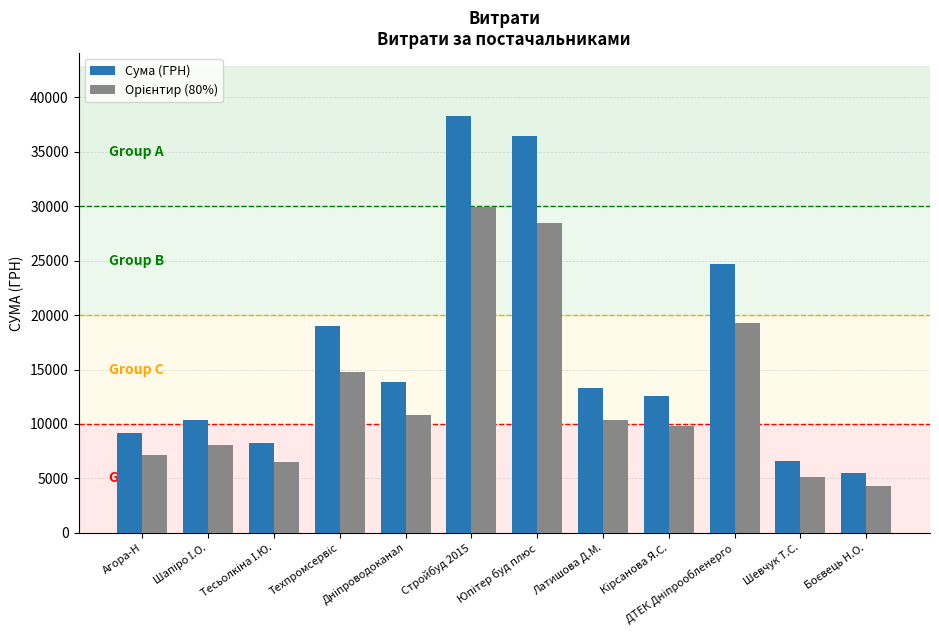

Which series has the widest spread of values?

Сума (ГРН)